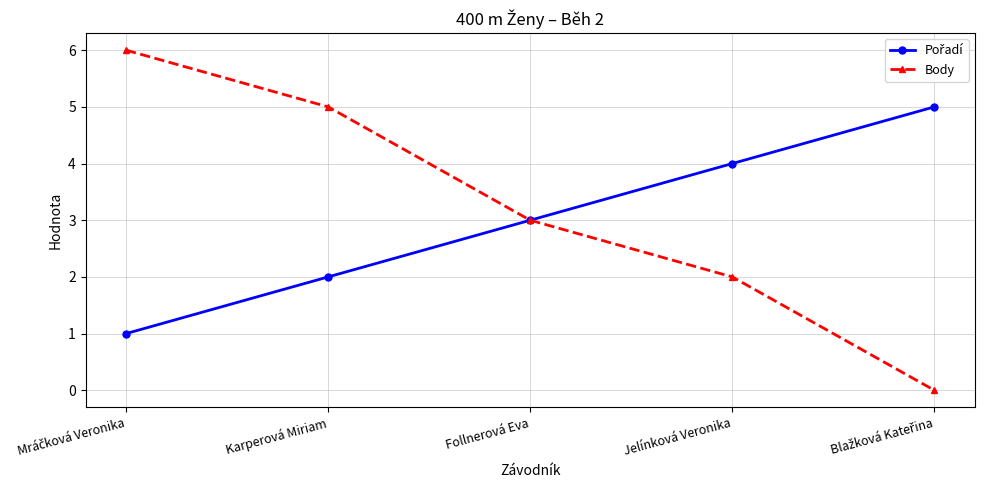

The Body series shows 5 at Karperová Miriam. True or false?

True